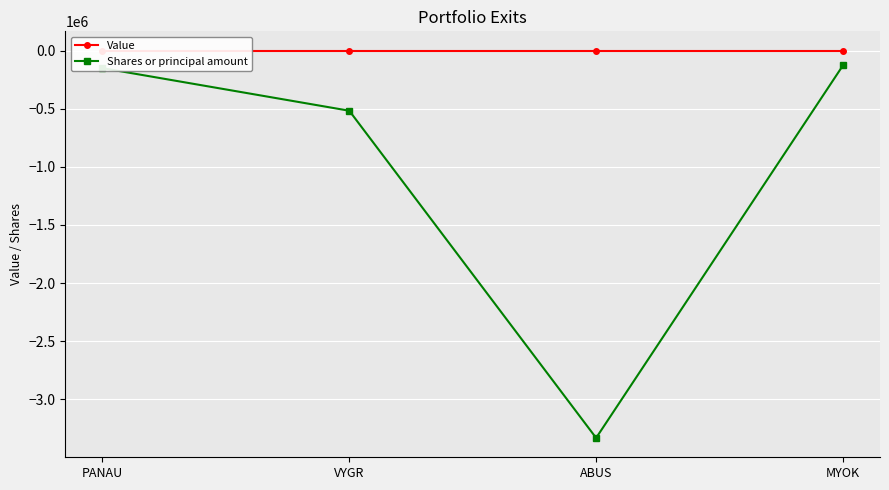

Which label corresponds to the largest value in the chart?

PANAU